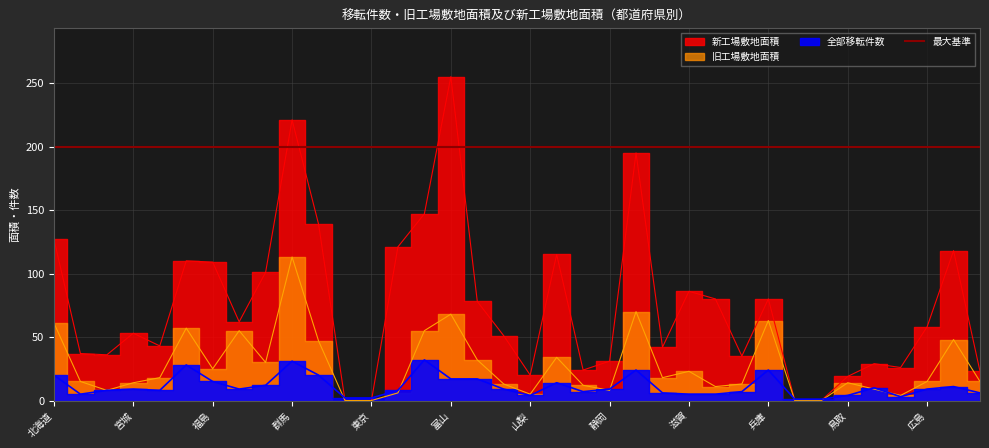

Does the chart display data point markers on the line(s)?

No